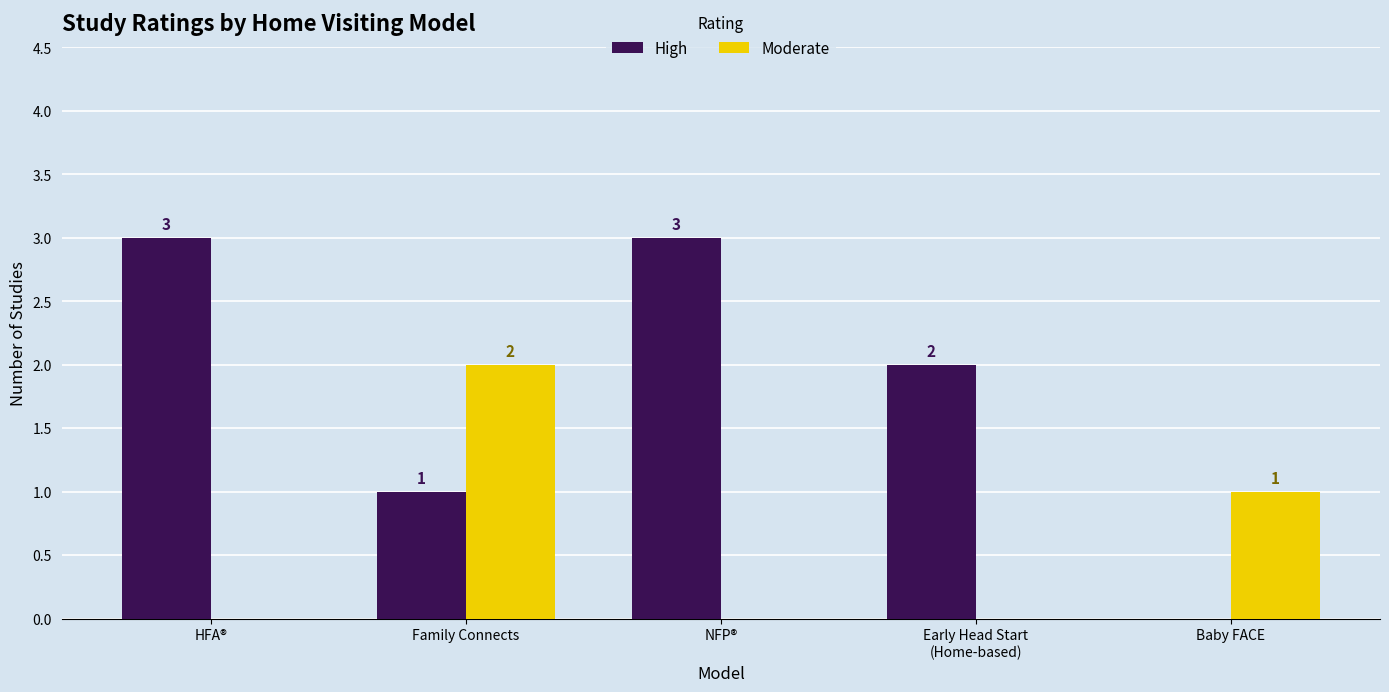

Does the chart contain stacked bars?

No